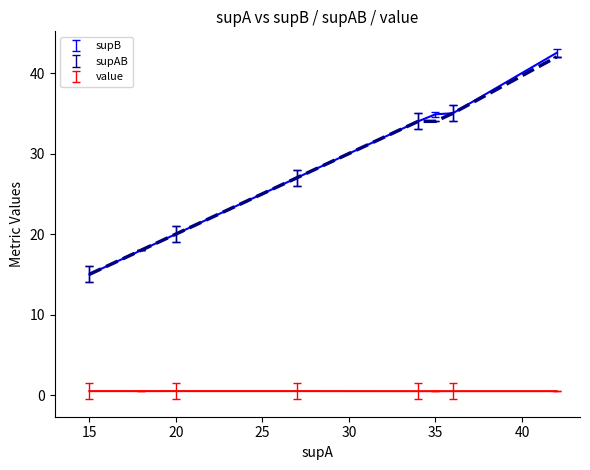

What is the value of the value point at the 2nd from the left?

0.5